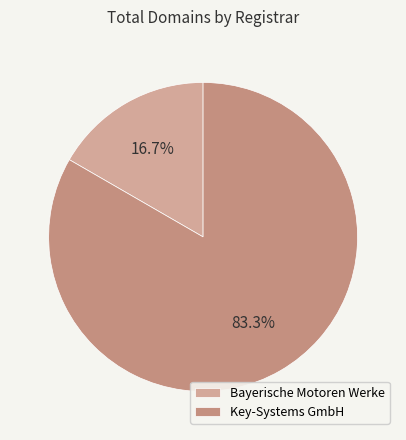

Does Bayerische Motoren Werke represent more than half of the total?

No